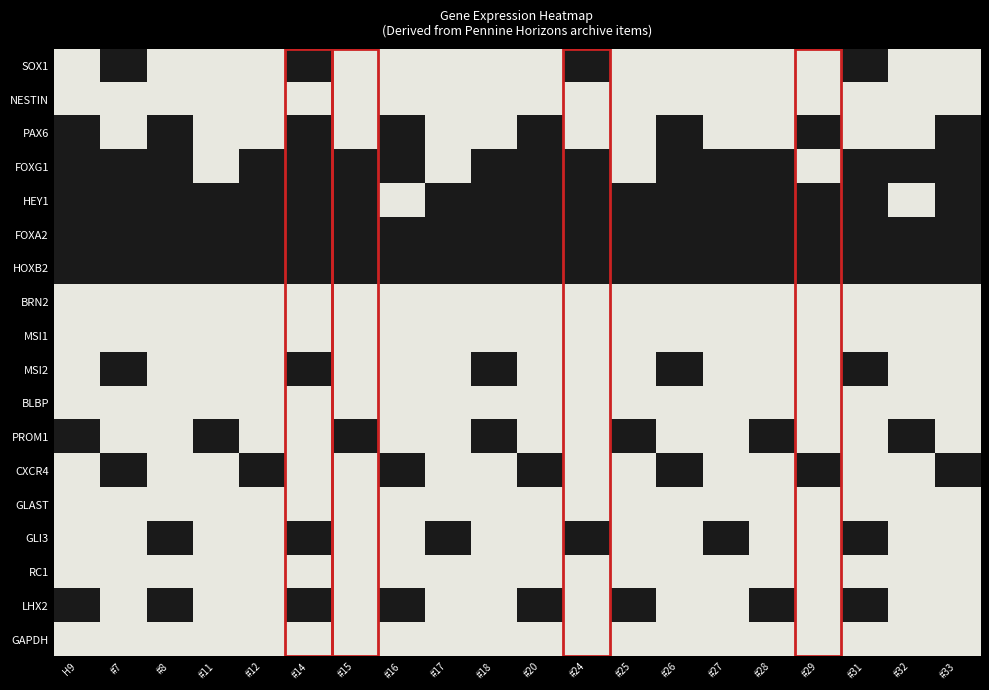

Which series changed the most between #20 and #24?

SOX1